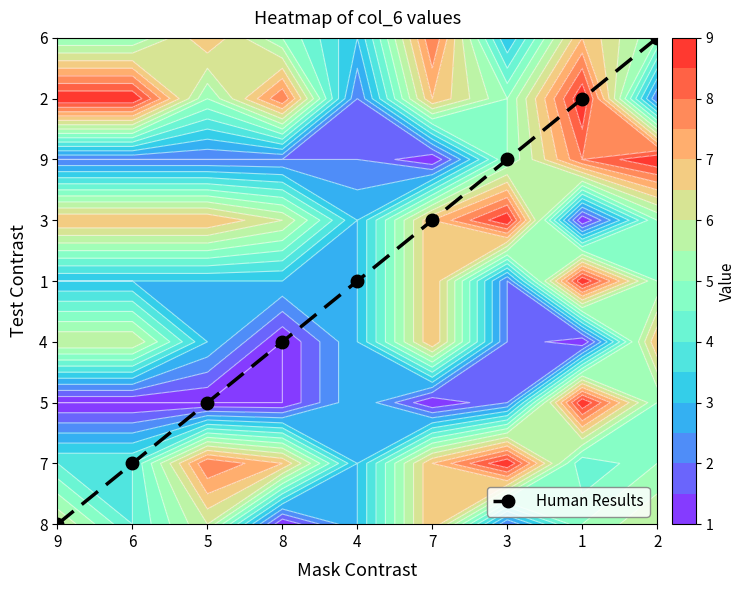

Is it true that the value at 7 is 7?

False